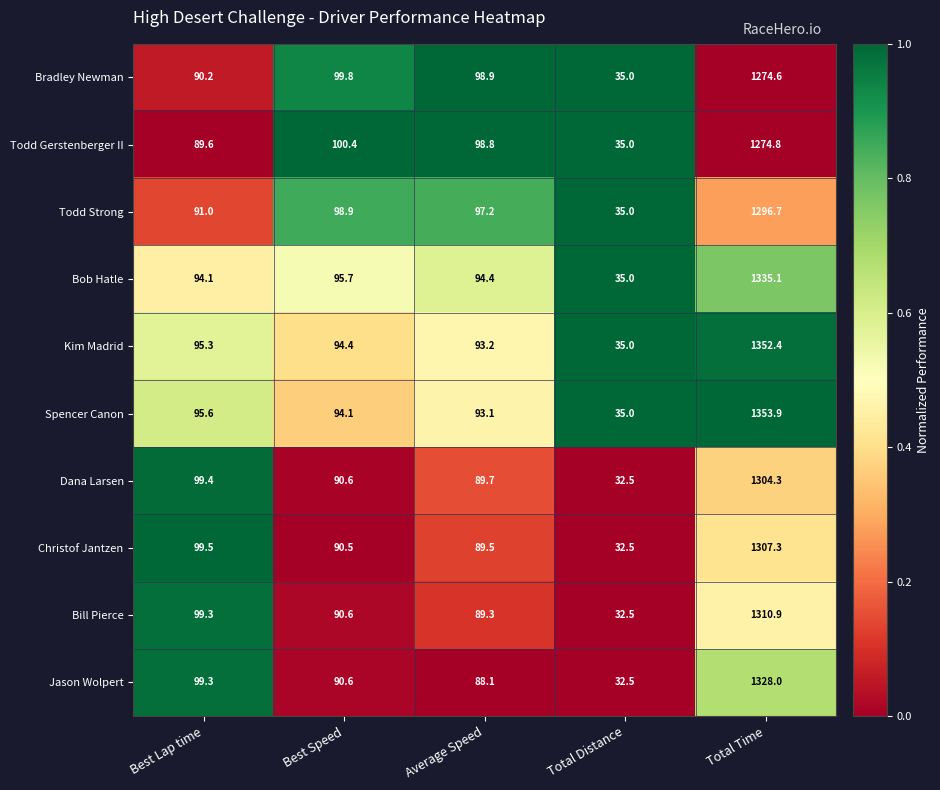

The Dana Larsen series shows 99.4 at Best Lap time. True or false?

True